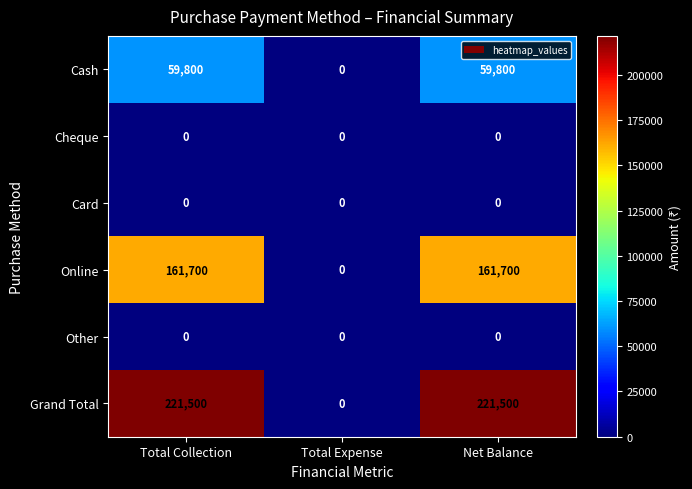

What is the difference between the second highest and minimum values in the Online series?

161700